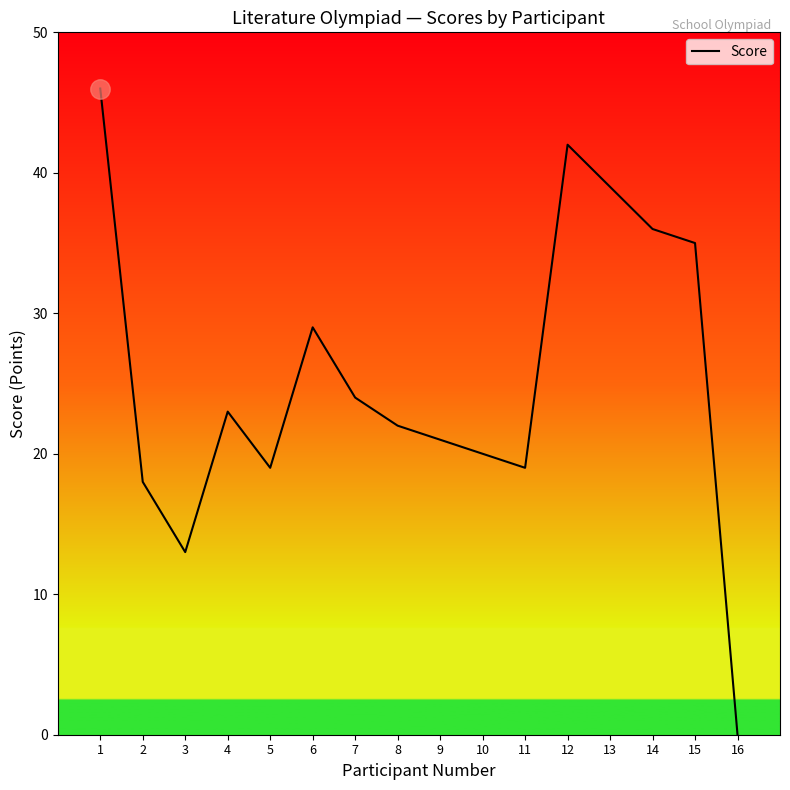

Reading left to right, extract all data points from this chart.

1=46	2=18	3=13	4=23	5=19	6=29	7=24	8=22	9=21	10=20	11=19	12=42	13=39	14=36	15=35	16=0